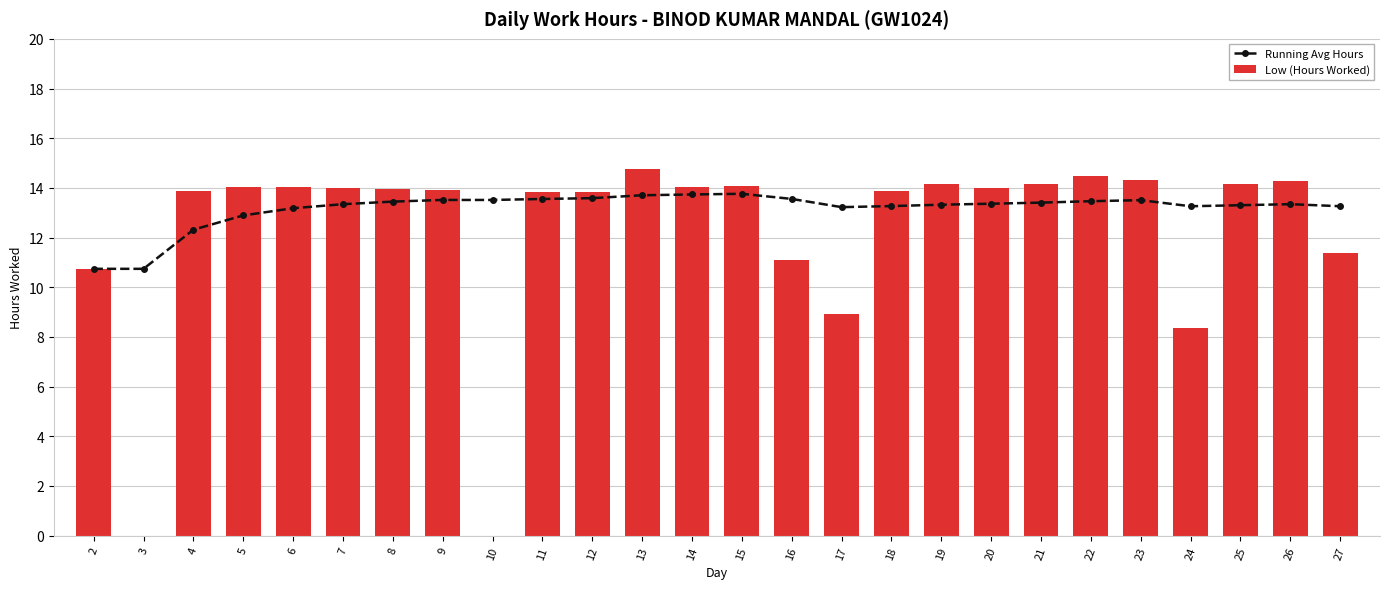

At which category does the chart reach its peak across all series?

13